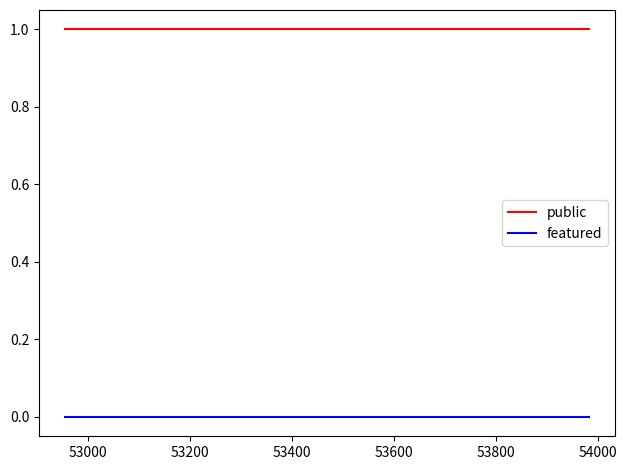

Which series has the largest total across all categories?

public